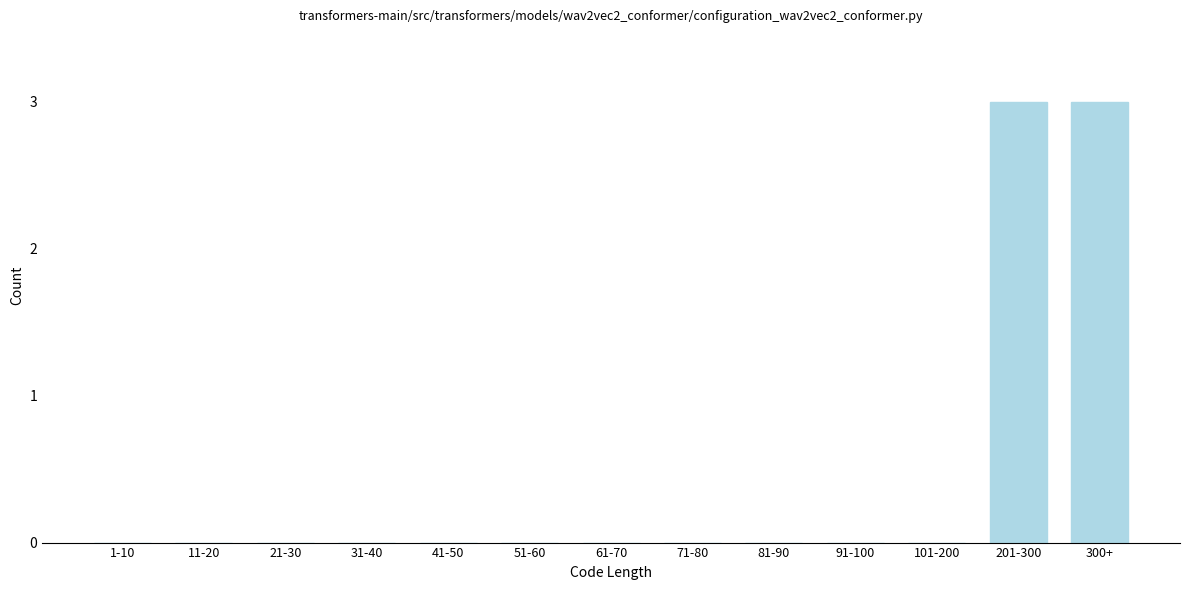

Reading left to right, extract all data points from this chart.

1-10=0	11-20=0	21-30=0	31-40=0	41-50=0	51-60=0	61-70=0	71-80=0	81-90=0	91-100=0	101-200=0	201-300=3	300+=3